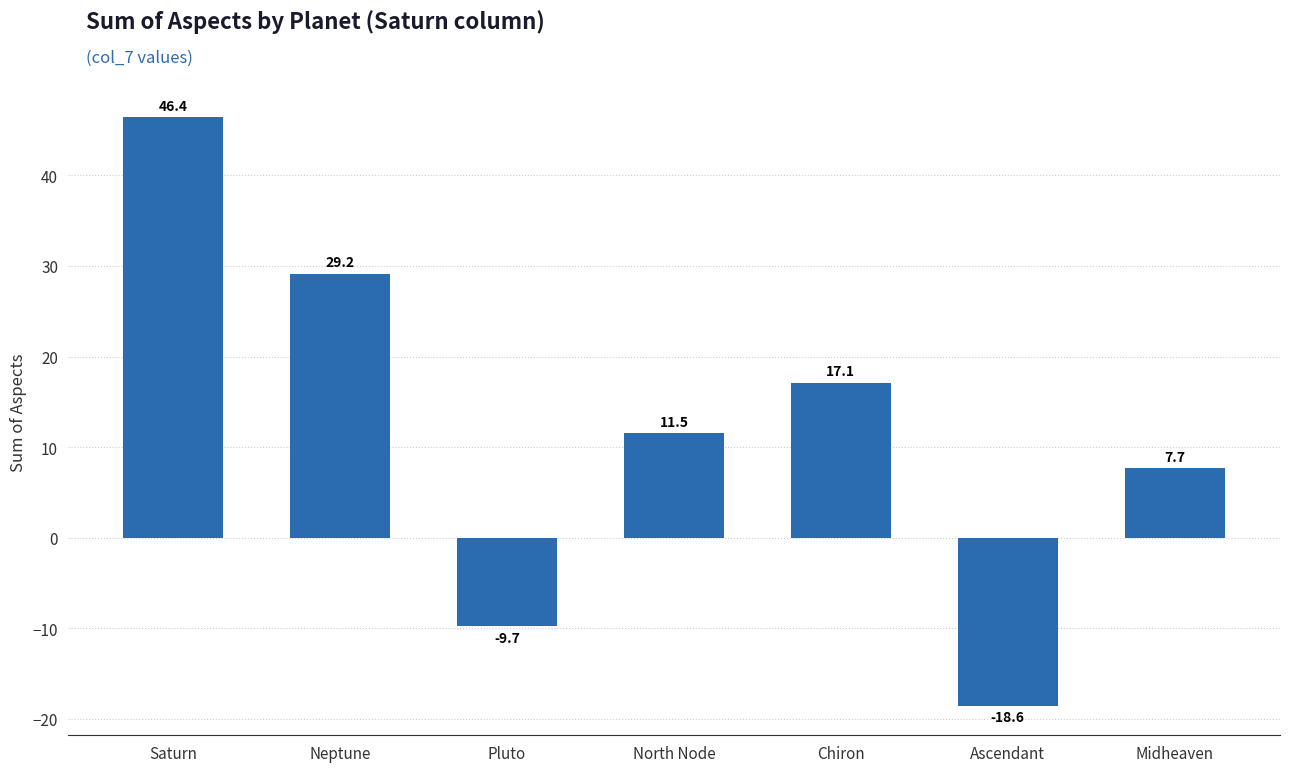

Reading left to right, what are all the values shown in this chart?

46.4	29.2	-9.7	11.5	17.1	-18.6	7.7